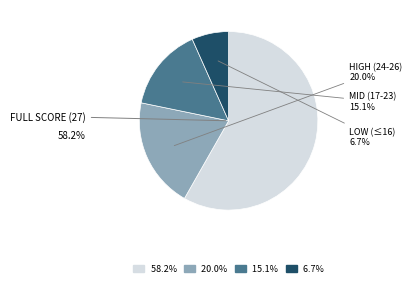

Is there a majority slice in this chart?

Yes